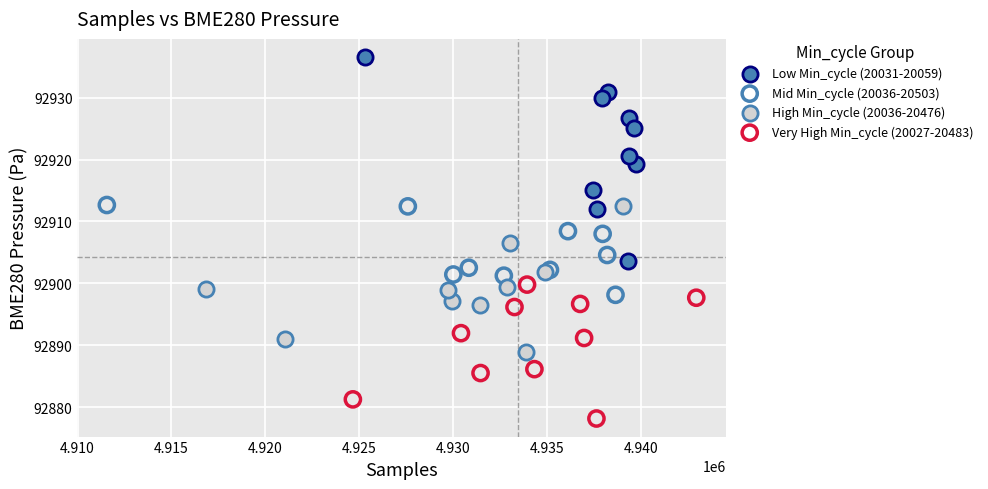

Which series reaches the minimum Y coordinate?

Very High Min_cycle (20027-20483)